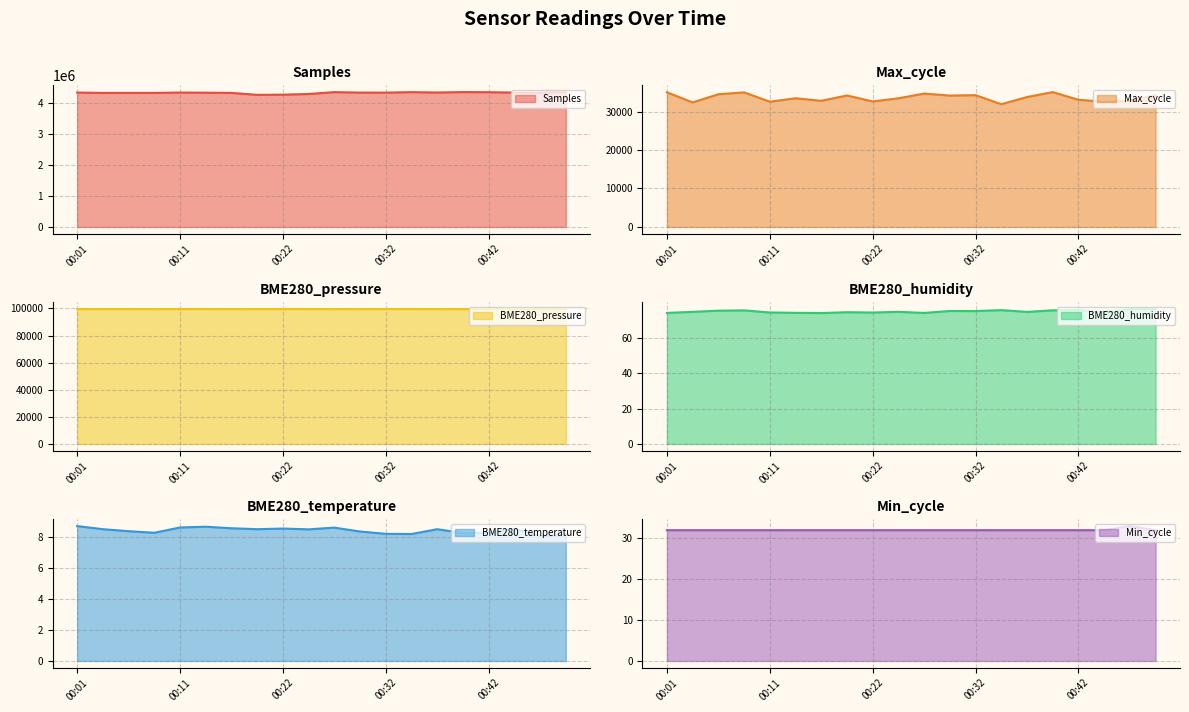

What is the value of the BME280_pressure point at the 11th from the left?

99519.6